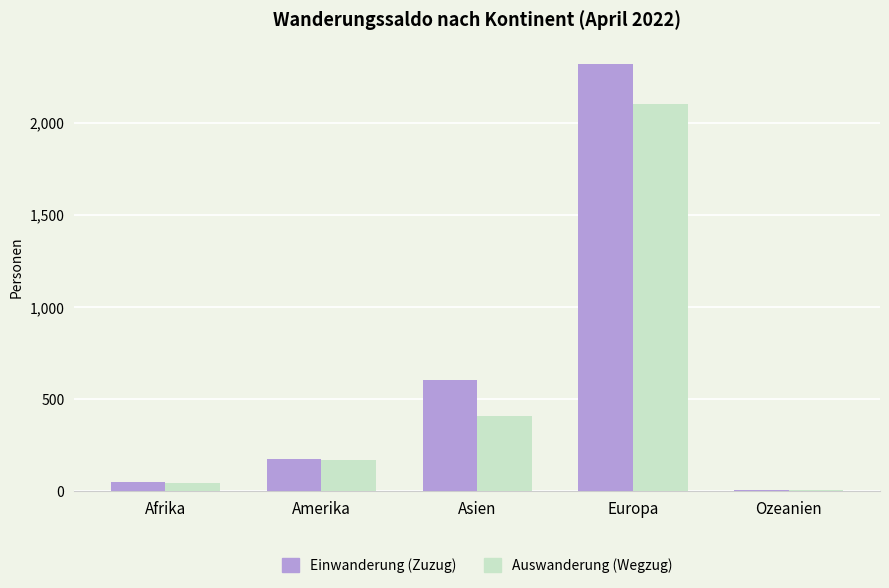

Where is Einwanderung (Zuzug) nearest to the value 1164?

Asien